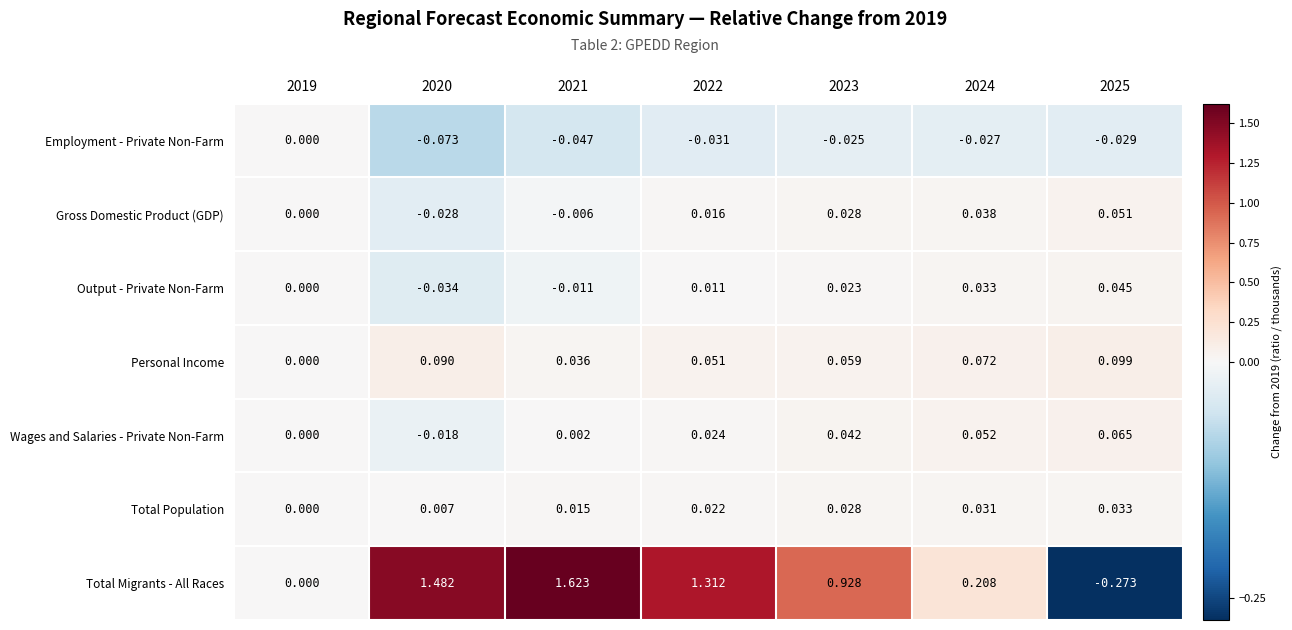

Which series has the largest range (max minus min)?

Total Migrants - All Races